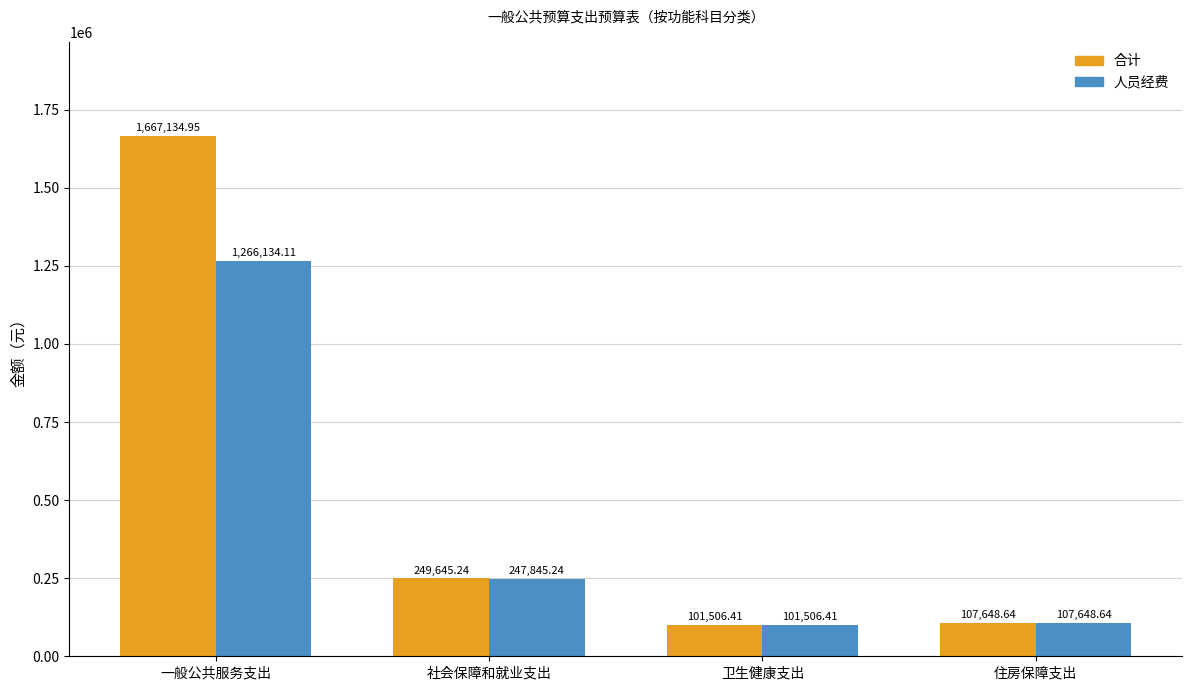

How many bars are there in total?

8